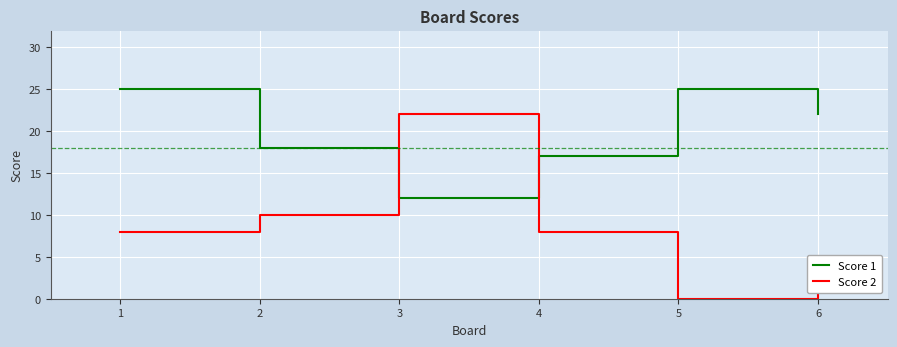

Where do Score 1 and Score 2 first cross each other?

2 and 3